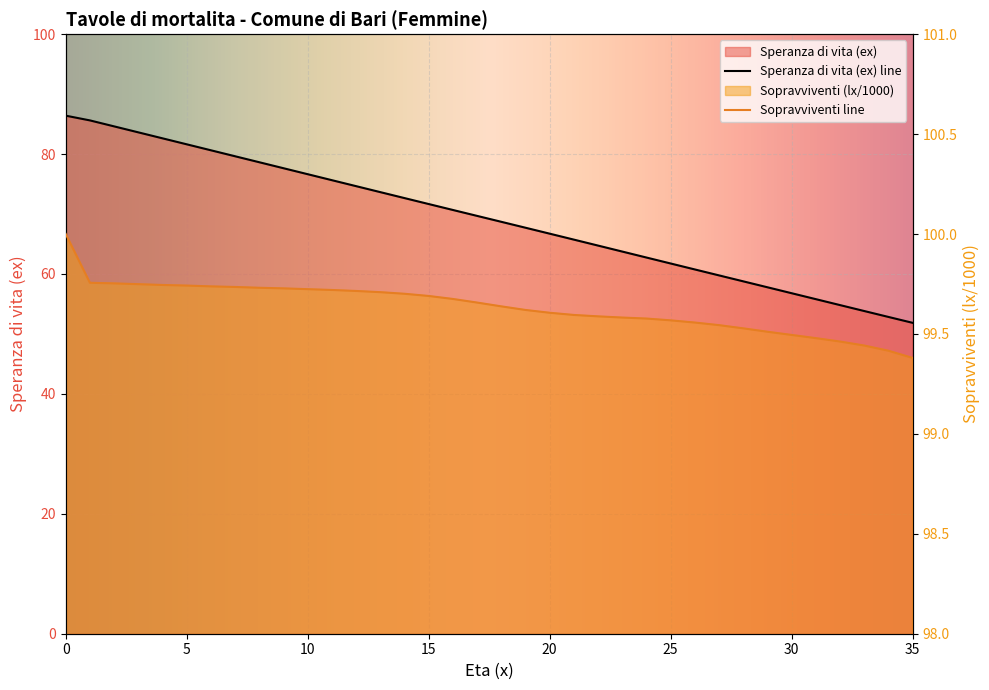

What is the sum of the Speranza di vita (ex) values at 3 and 16?

154.3